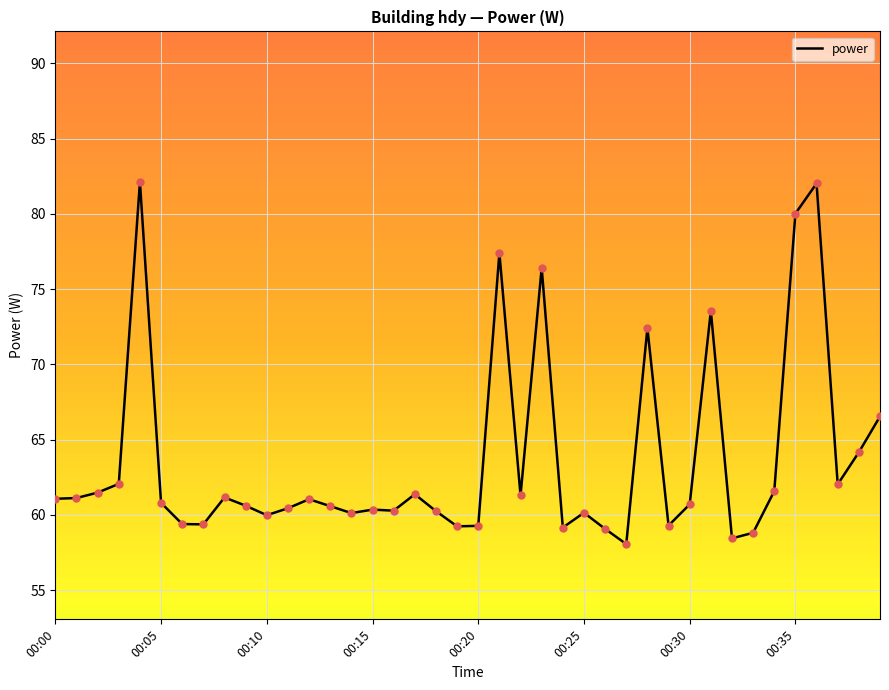

What is the greatest value displayed?

82.1